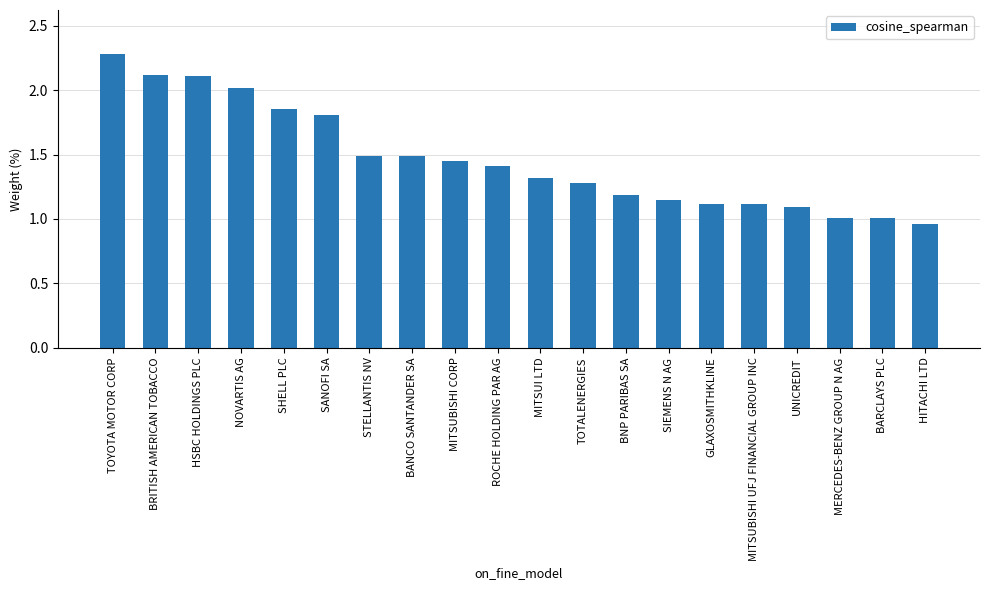

The chart shows a value of 2.0 at NOVARTIS AG. True or false?

True